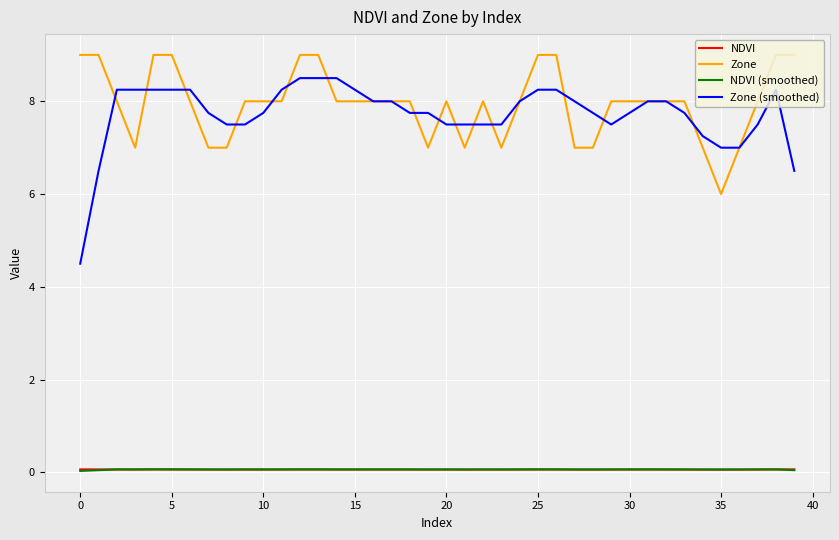

What is the lowest value of the Zone series?

6.0